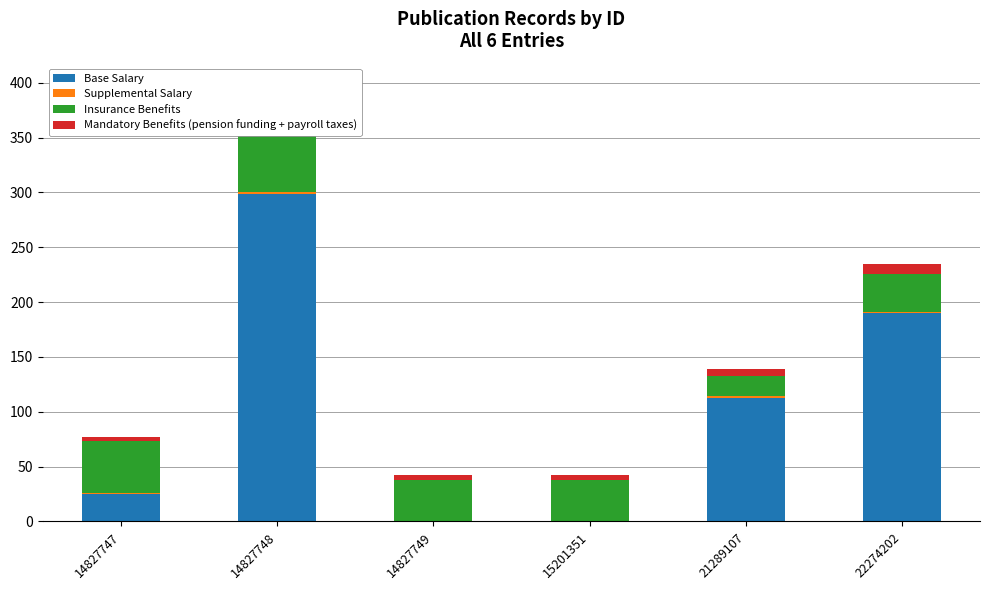

List the labels in order of Mandatory Benefits (pension funding + payroll taxes) value, largest first.

22274202, 21289107, 14827747, 14827749, 15201351, 14827748